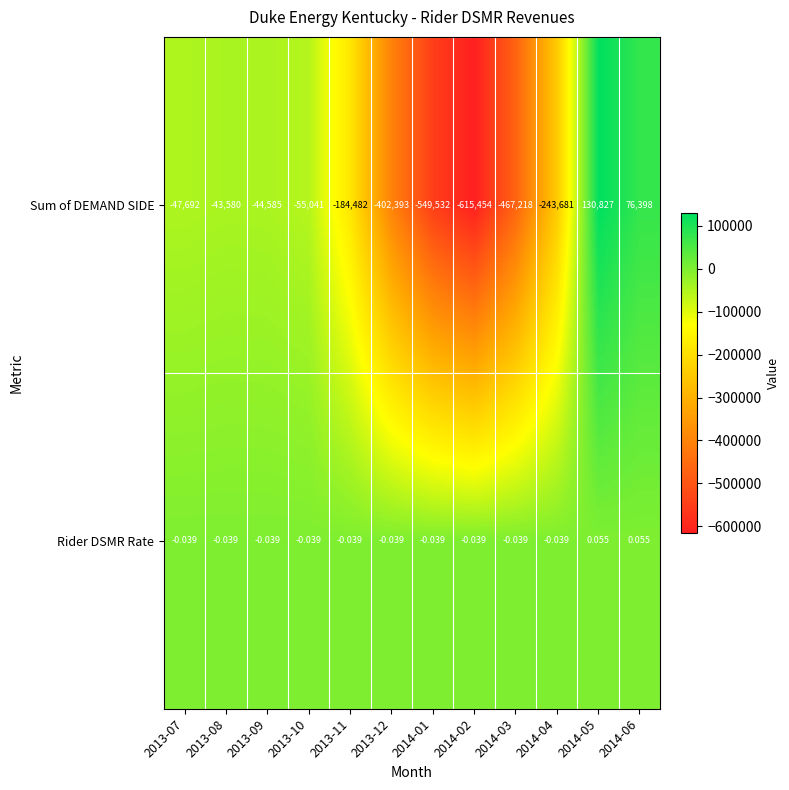

Rank the series by their average value, from highest to lowest.

Rider DSMR Rate, Sum of DEMAND SIDE